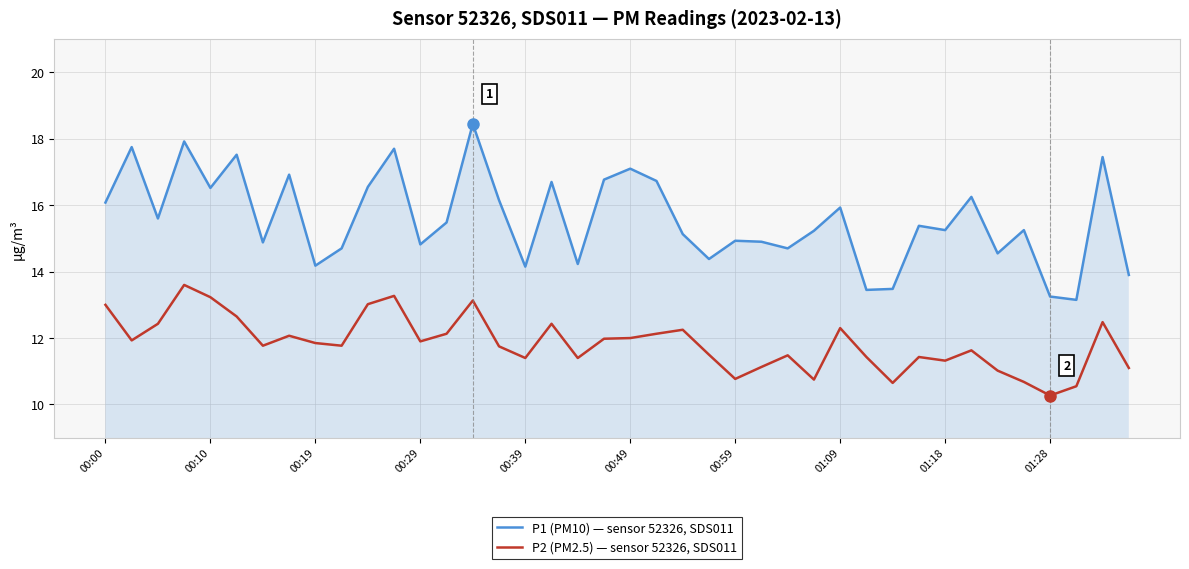

Which series has the largest total across all categories?

P1 (PM10) — sensor 52326, SDS011